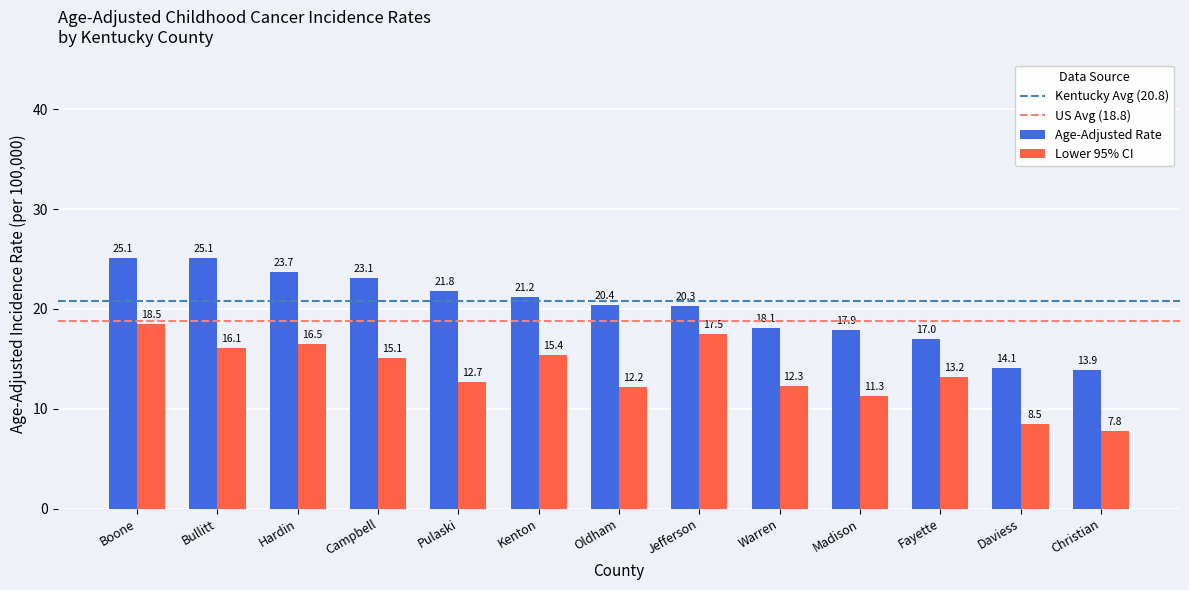

The Lower 95% CI series shows 10.4 at Christian. True or false?

False